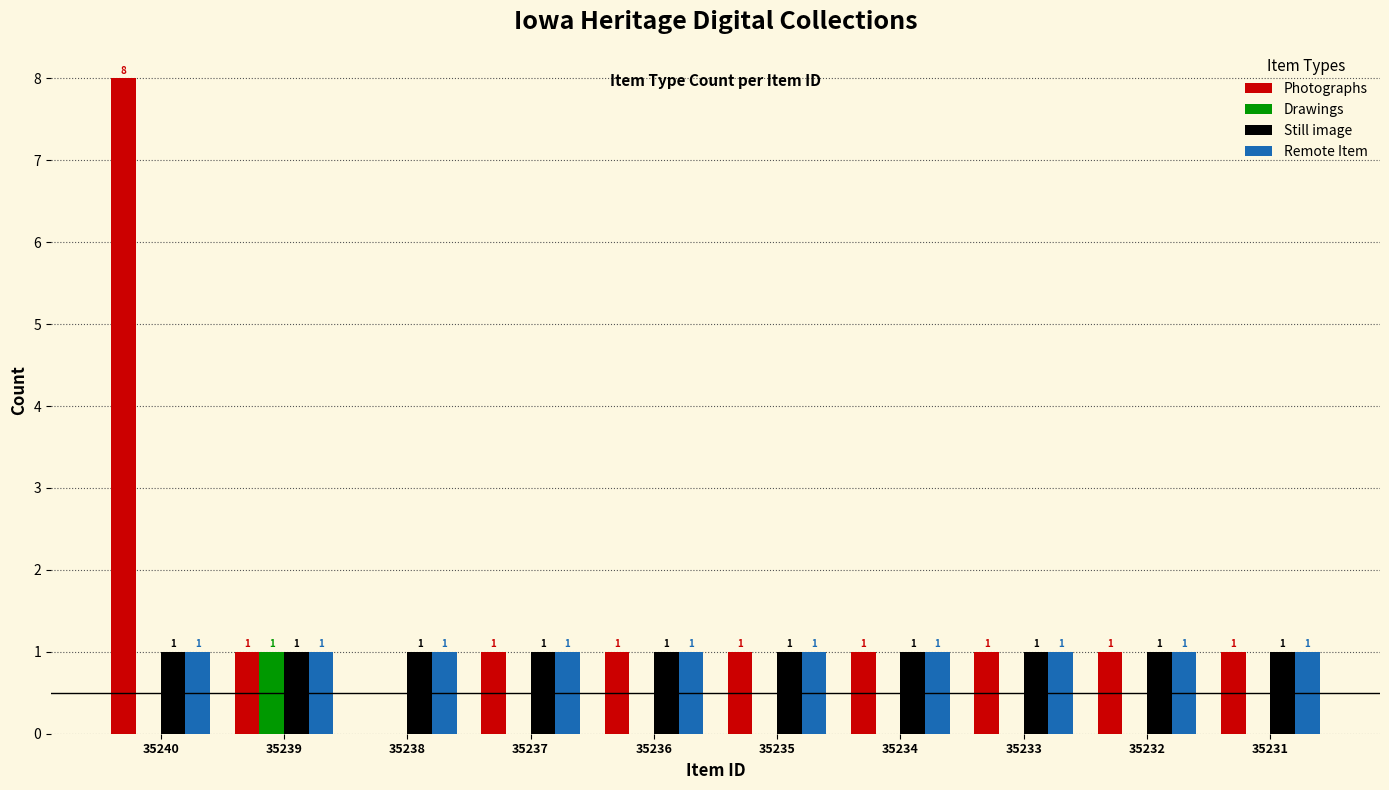

Are the bars grouped side by side (vs. stacked)?

Yes